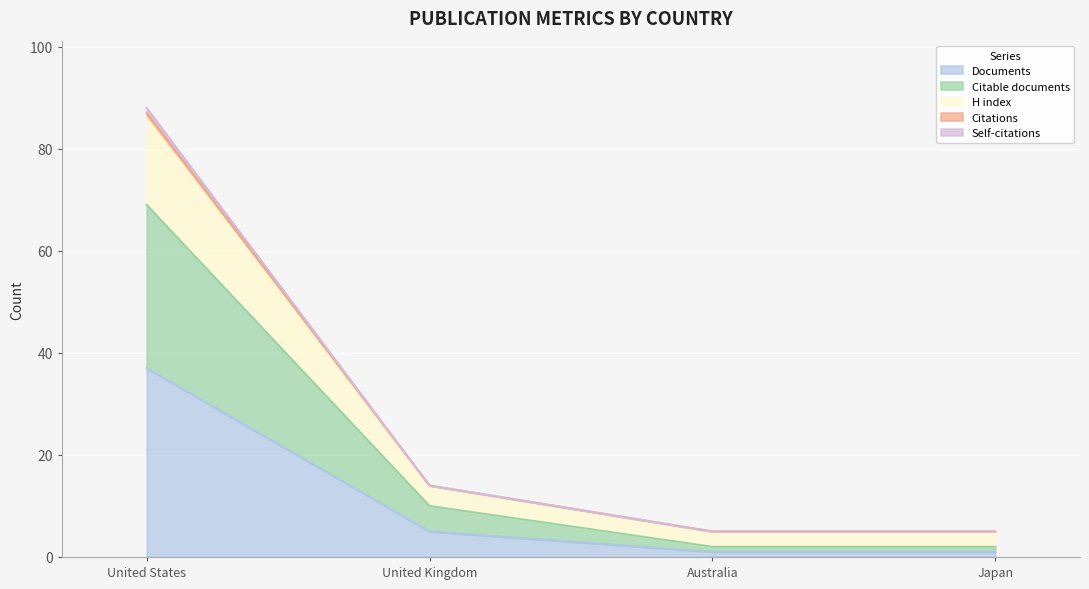

True or false: Citations and Documents cross at least once.

False